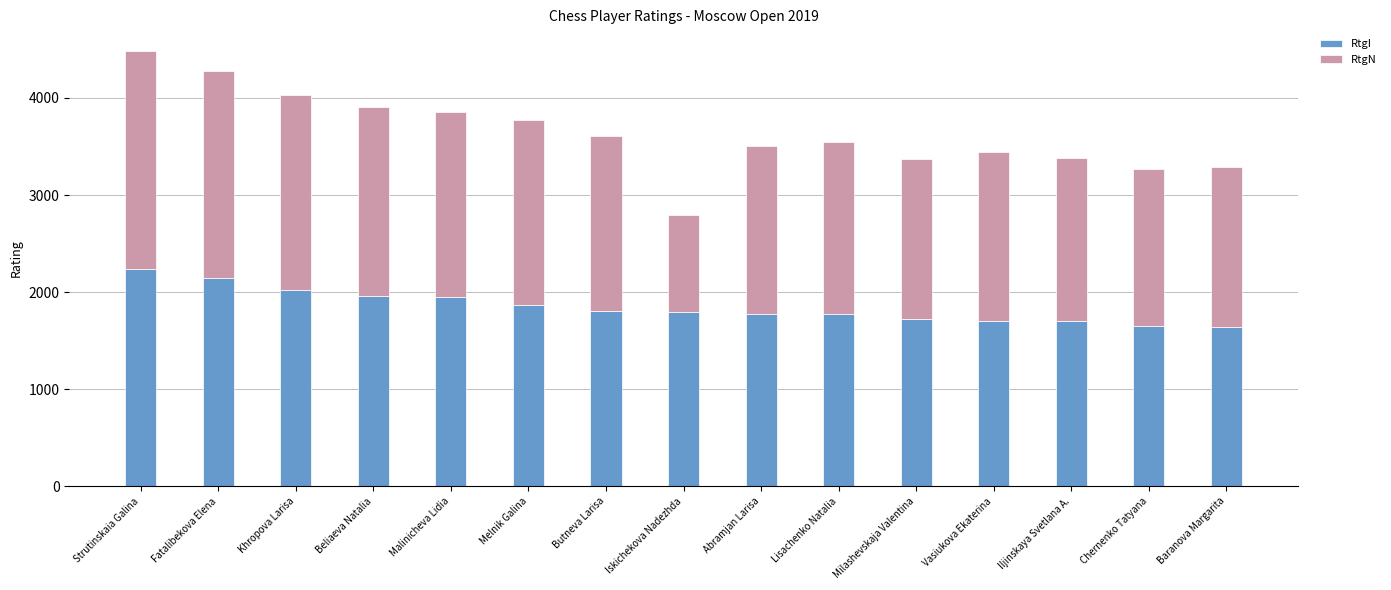

At which category is the sum across all series the highest?

Strutinskaia Galina